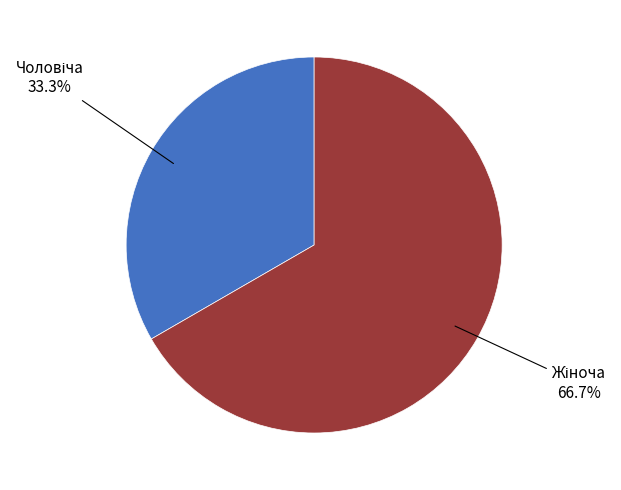

Is there a majority slice in this chart?

Yes